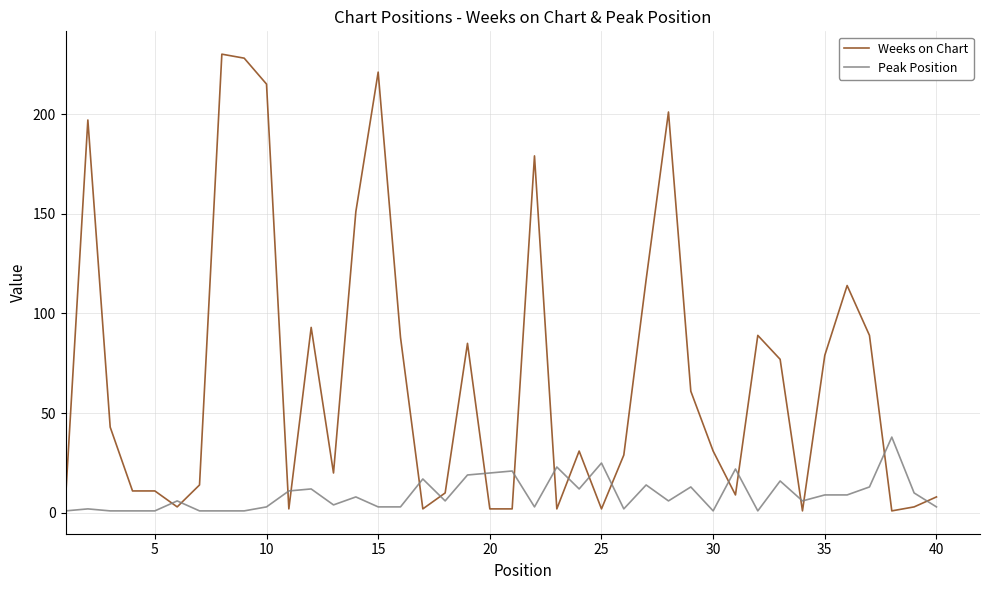

Which series has the largest total across all categories?

Weeks on Chart